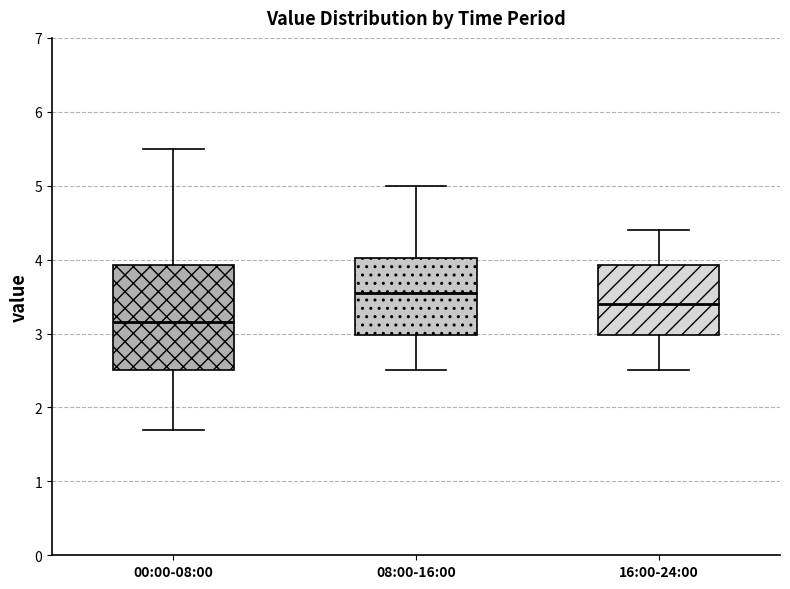

Which box has the lowest median line?

00:00-08:00